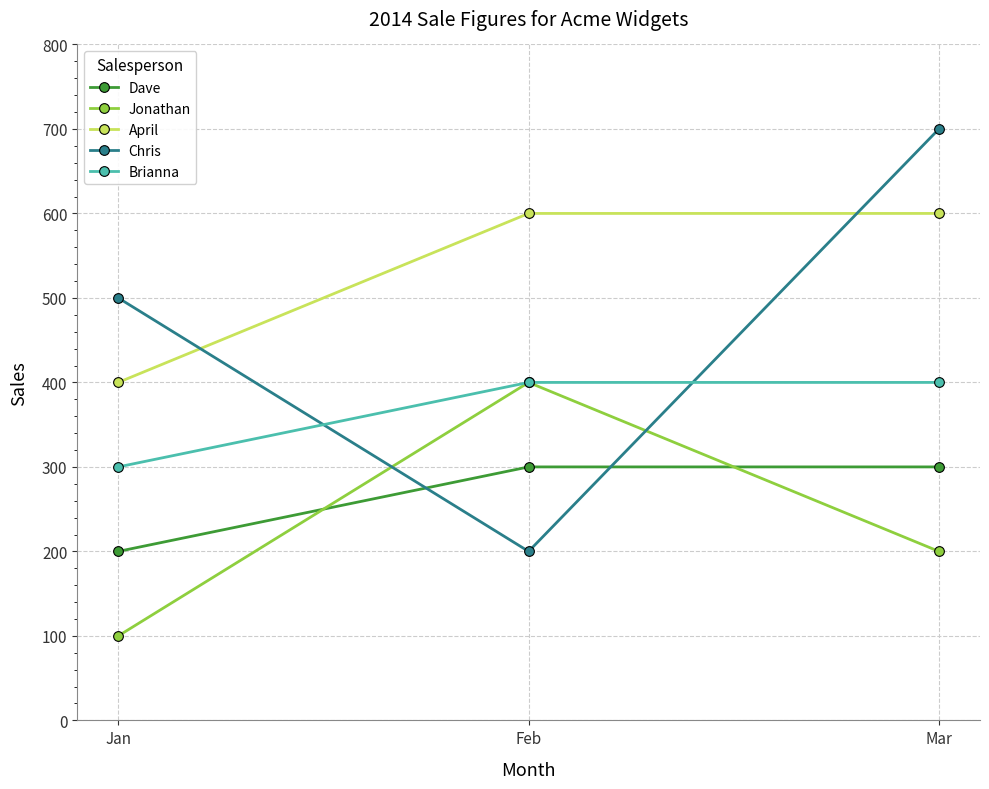

How many lines are shown in the chart?

5